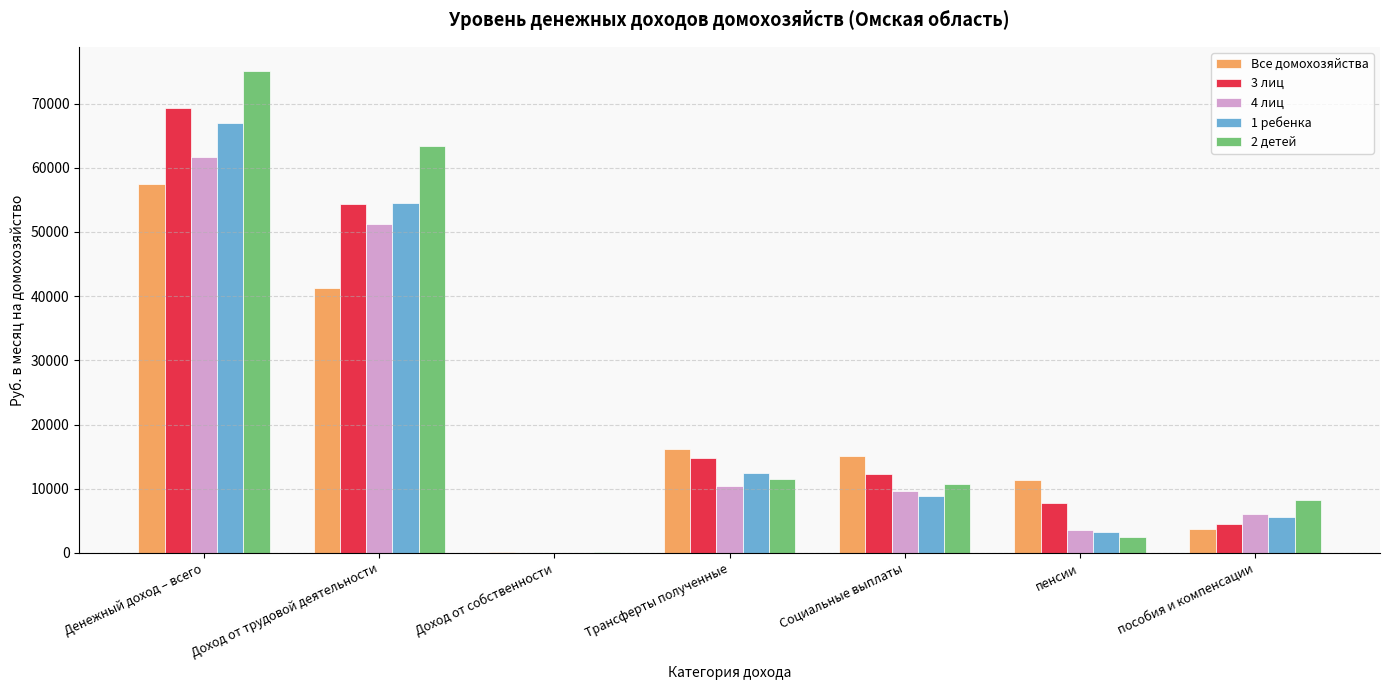

The value of 3 лиц at Доход от трудовой деятельности is 15553.0. True or false?

False